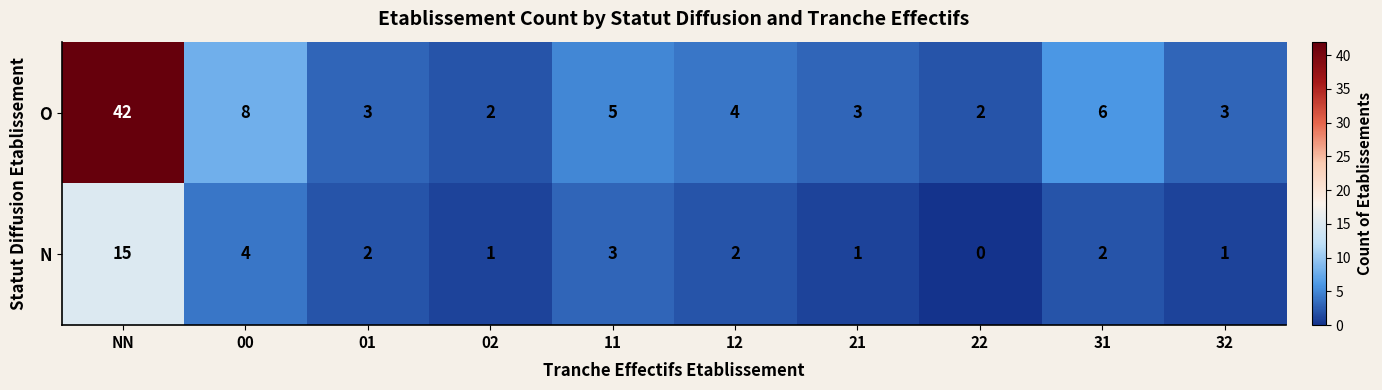

Where is N nearest to the value 7?

00